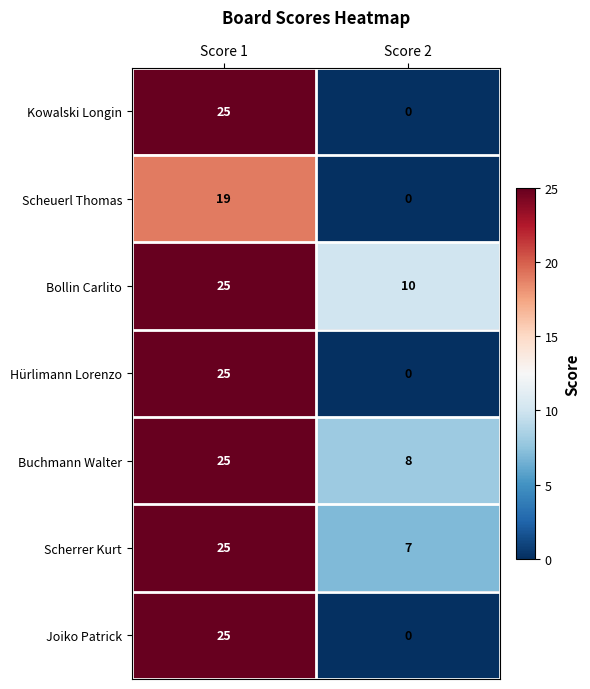

What is the total value across all series at Score 1?

169